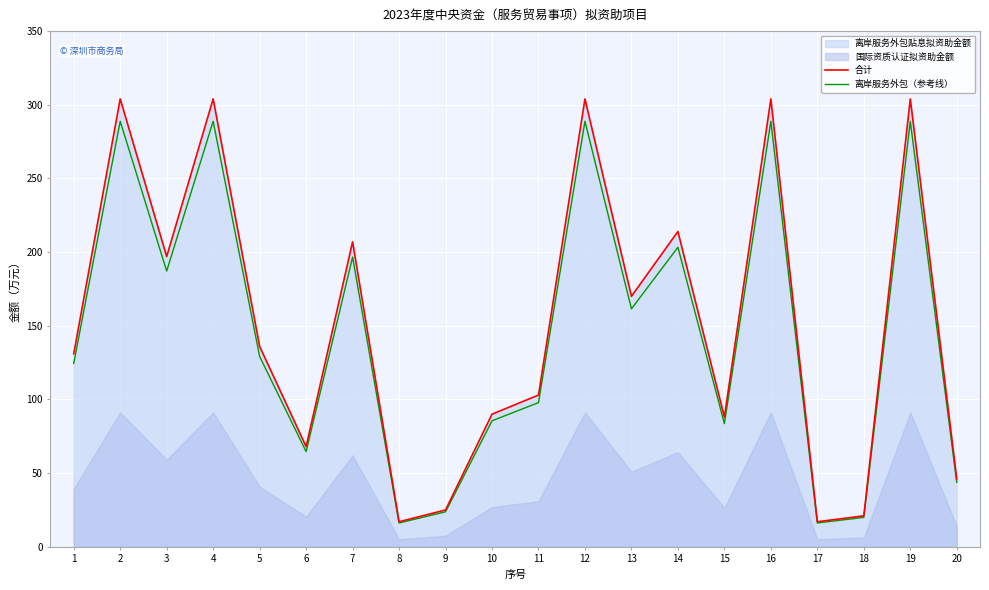

What value does the 合计 series have at 12?

304.0